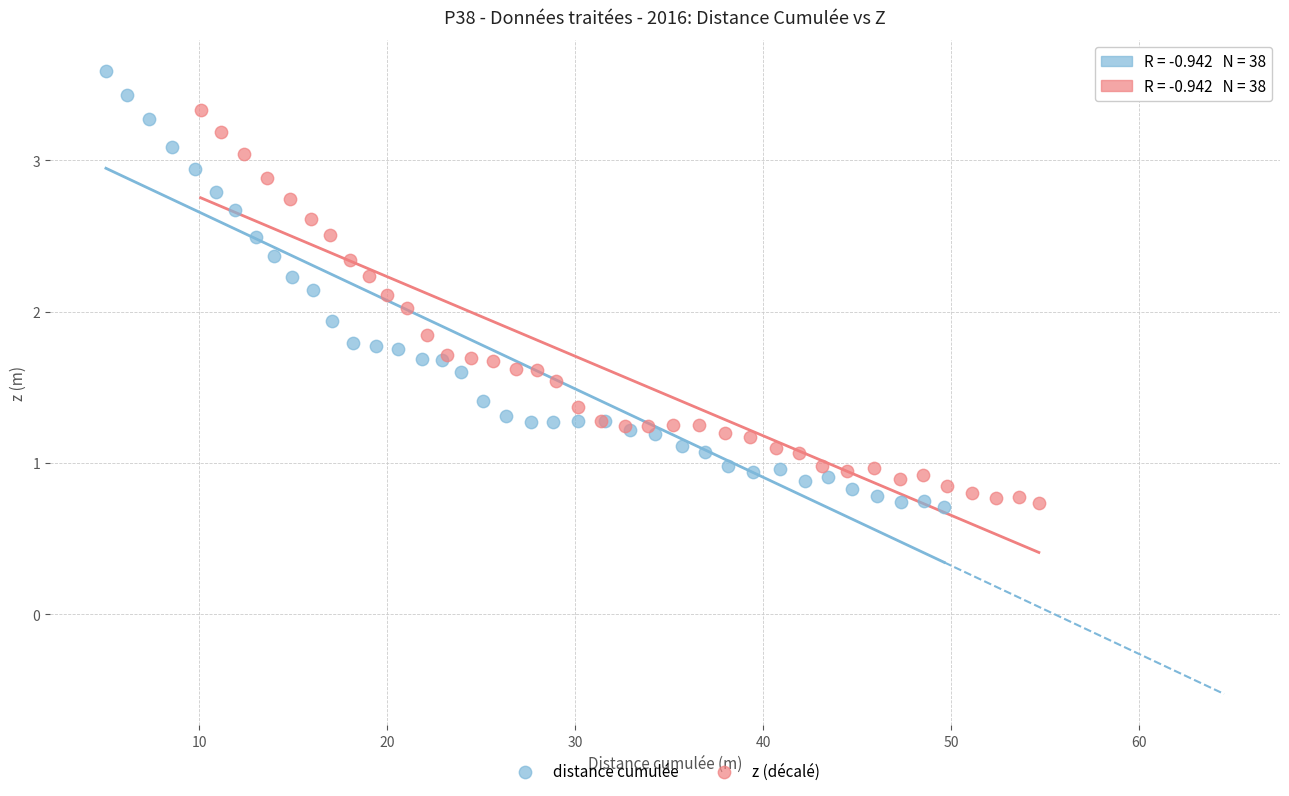

Which series has the largest Y range (max minus min)?

distance cumulée